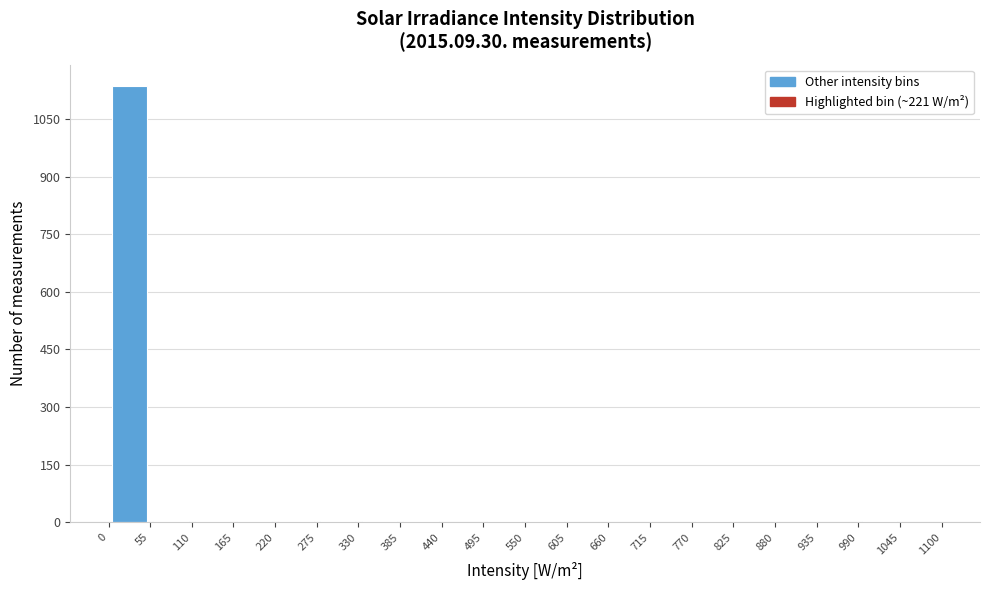

Over which range of the x-axis is the bar tallest?

0 to 55